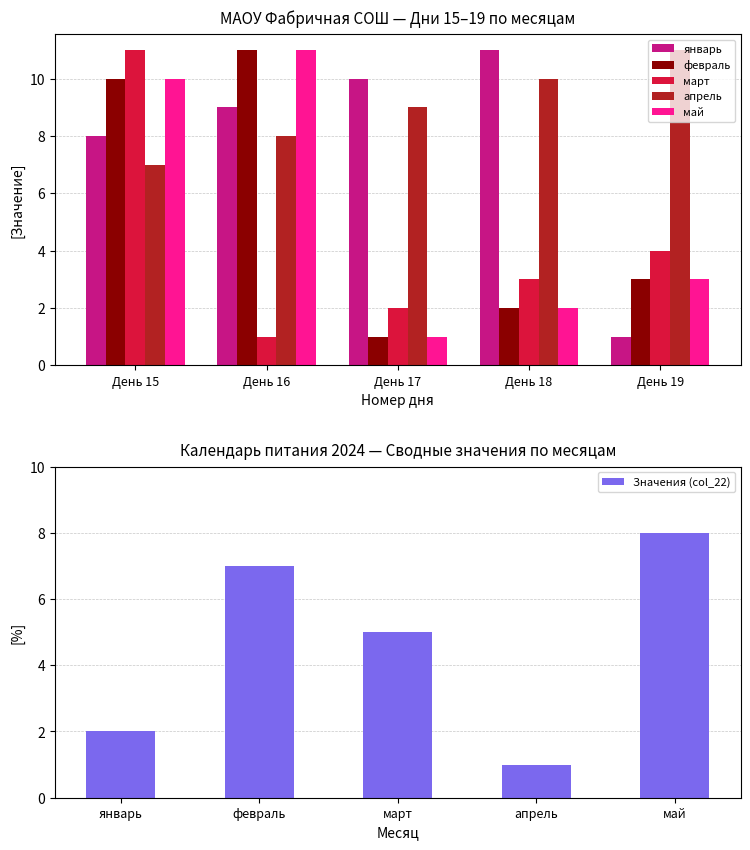

Is it true that Значения (col_22) equals 7 at февраль?

True